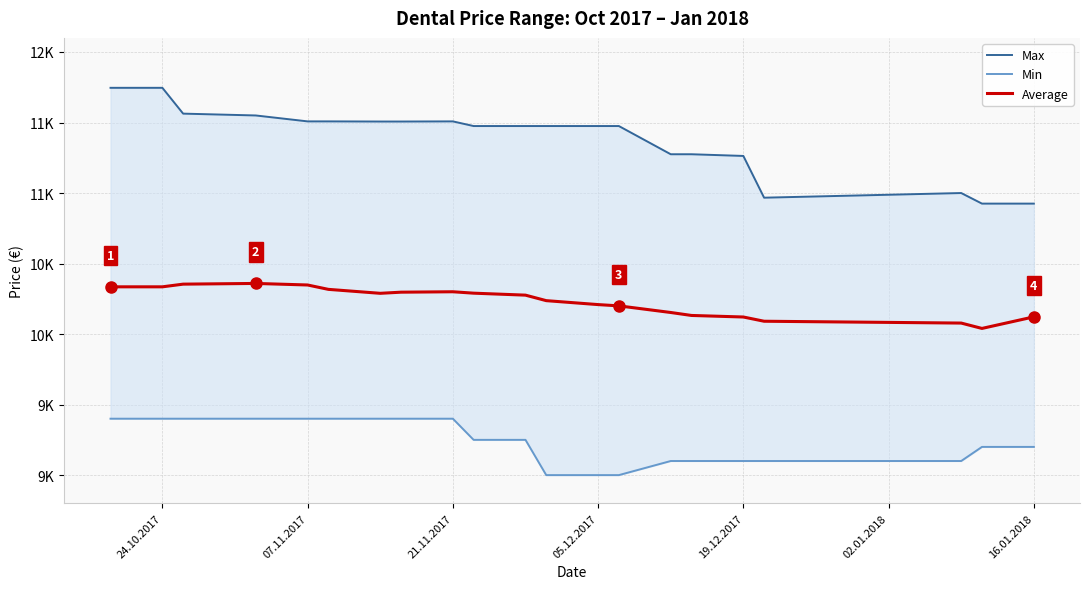

How many data points in Max are above 11475?

9